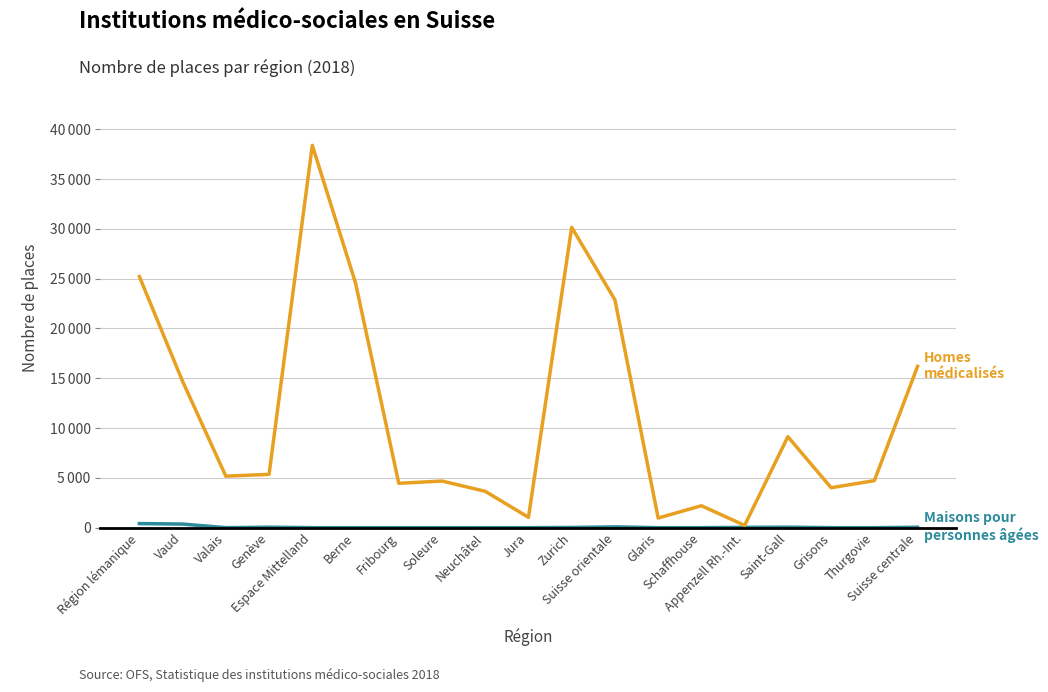

Does the chart have visible grid lines?

Yes